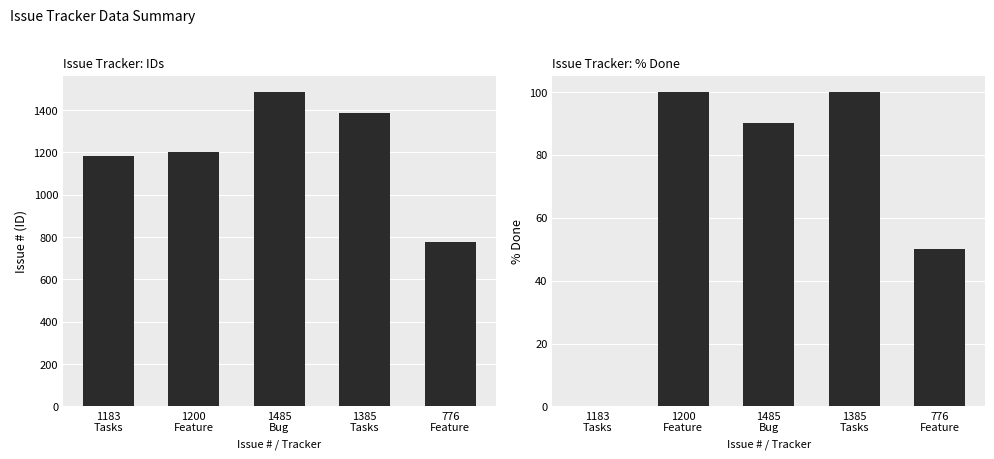

What is the difference between the highest and lowest values at 1385
Tasks?

1285